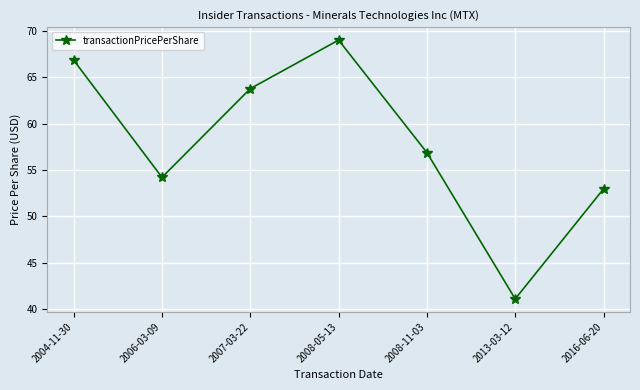

What position from the right is 2006-03-09?

6